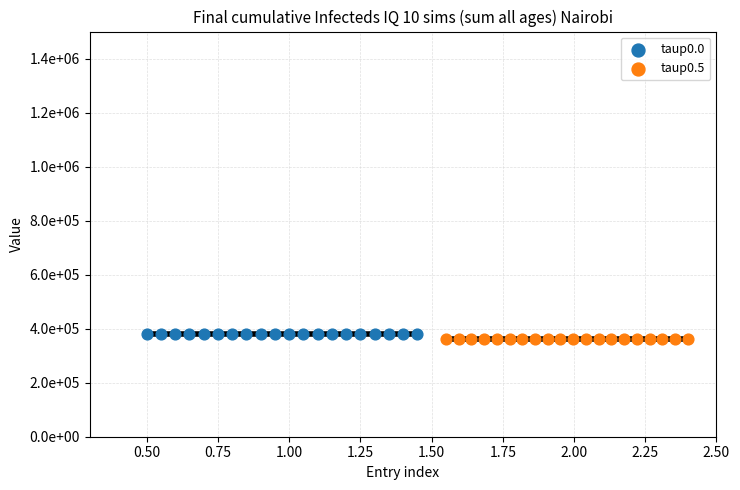

Which series contains the lowest Y value?

taup0.5